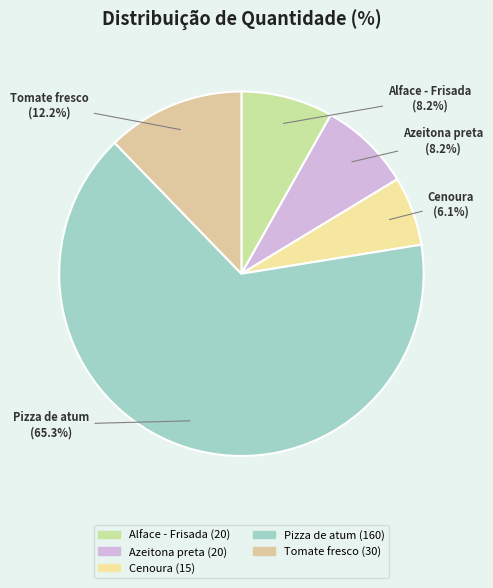

Count the number of slices in the pie.

5